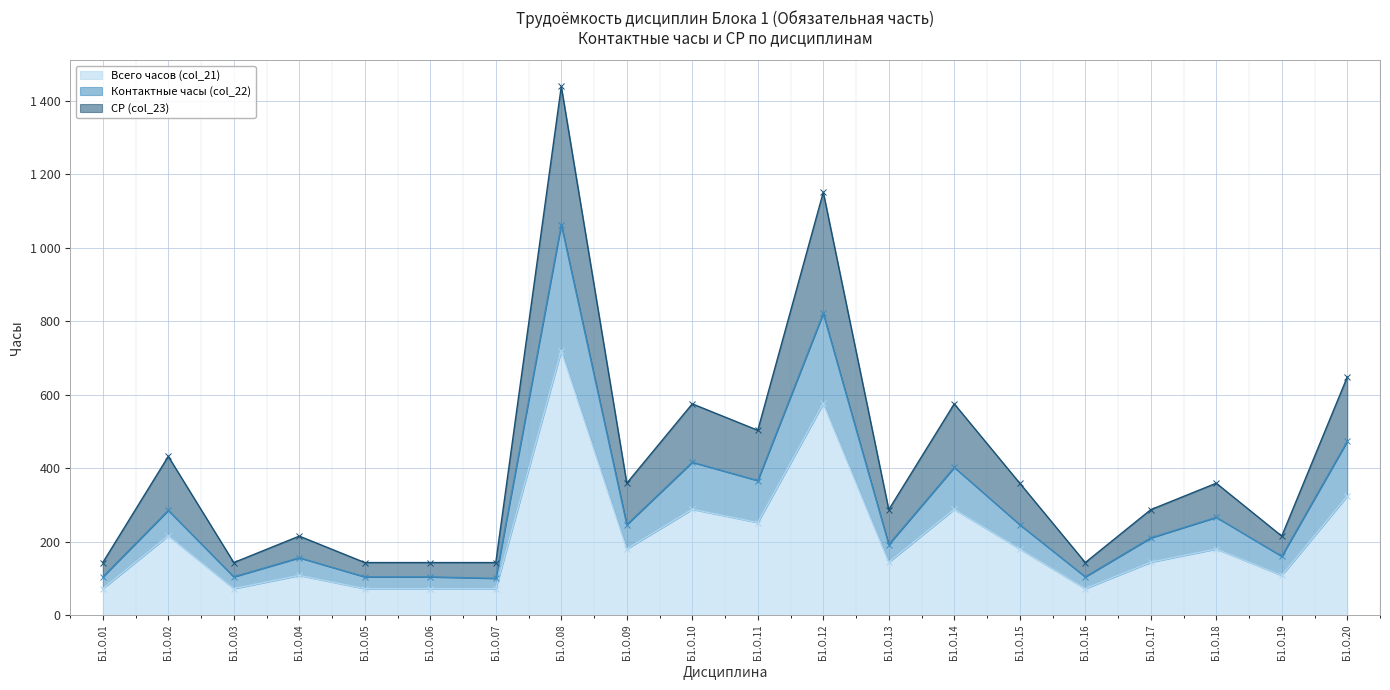

What is the difference between the СР (col_23) values at Б1.О.18 and Б1.О.08?

1080